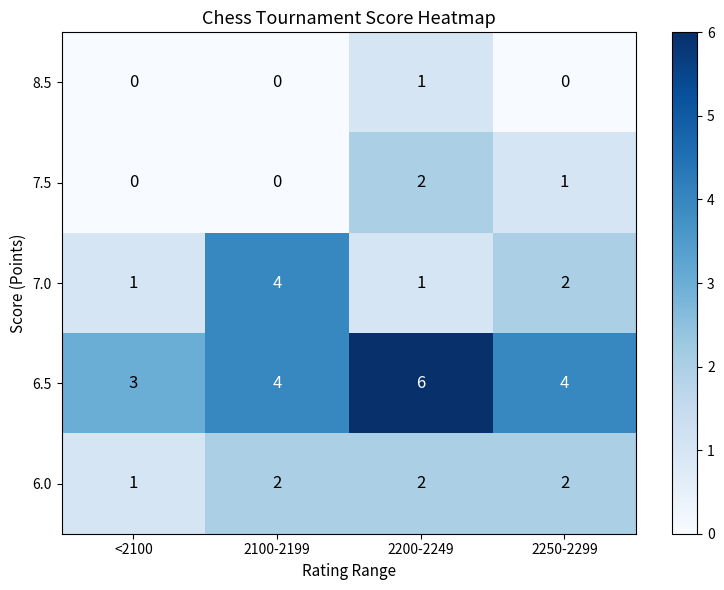

What is the sum of all 7.0 values?

8